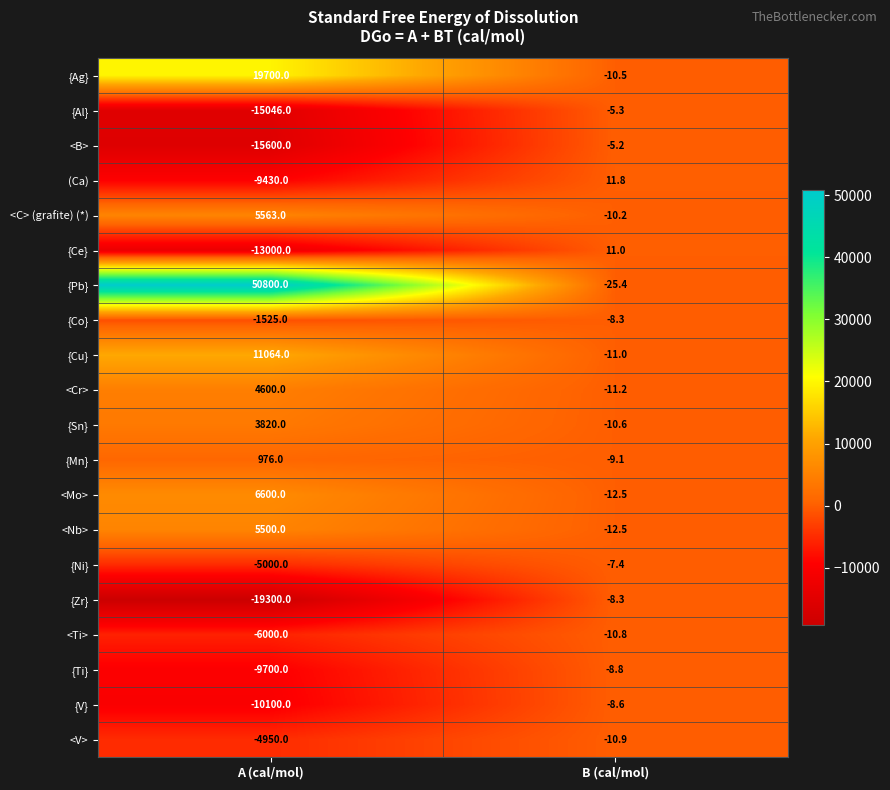

Rank the categories by <C> (grafite) (*) value from lowest to highest.

B (cal/mol), A (cal/mol)